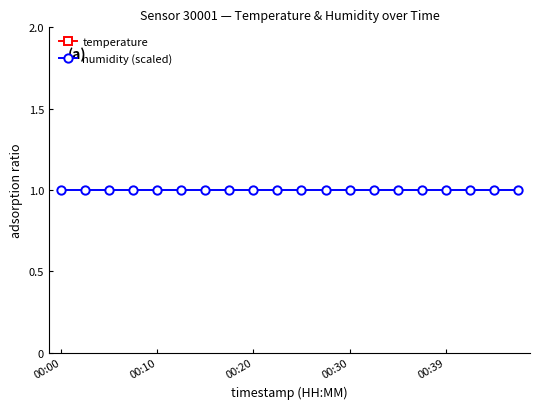

At which label does humidity (scaled) reach its peak?

00:00